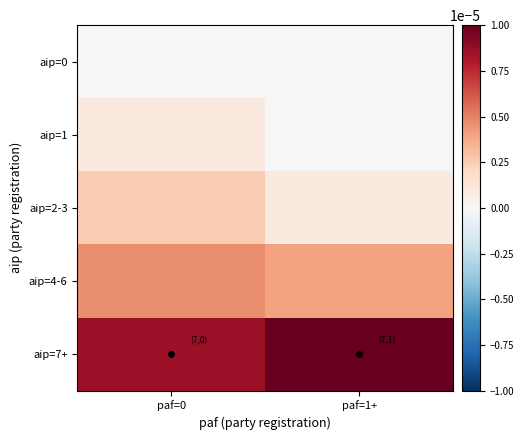

How many data points does each series have?

2